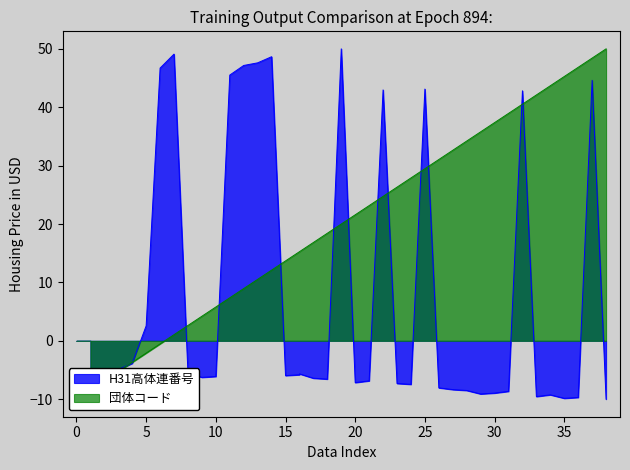

At how many categories does at least one series exceed 18?

27